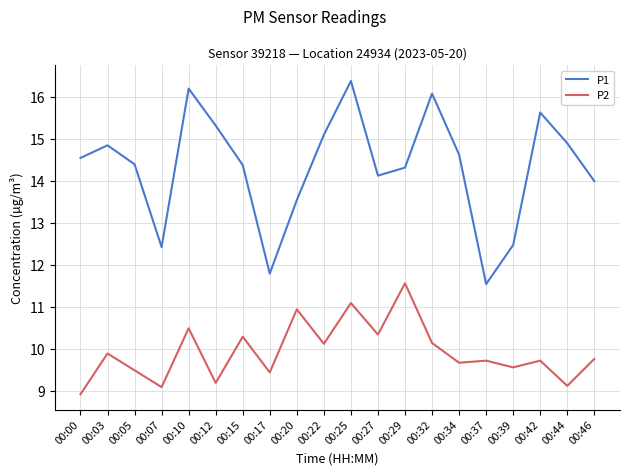

Rank the series by their maximum value, from lowest to highest.

P2, P1